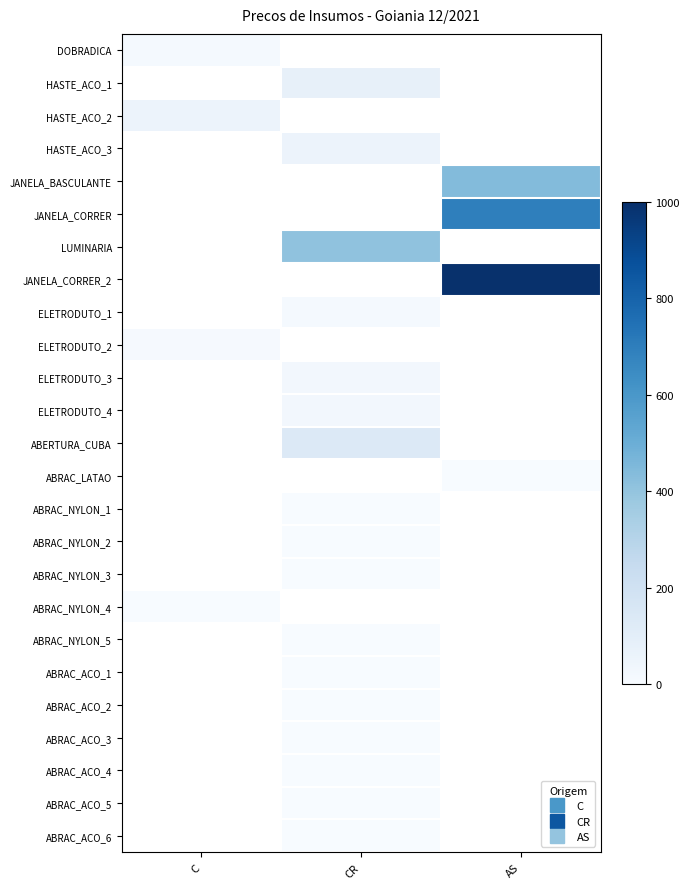

How many values in the ABRAC_NYLON_2 series exceed 0?

1